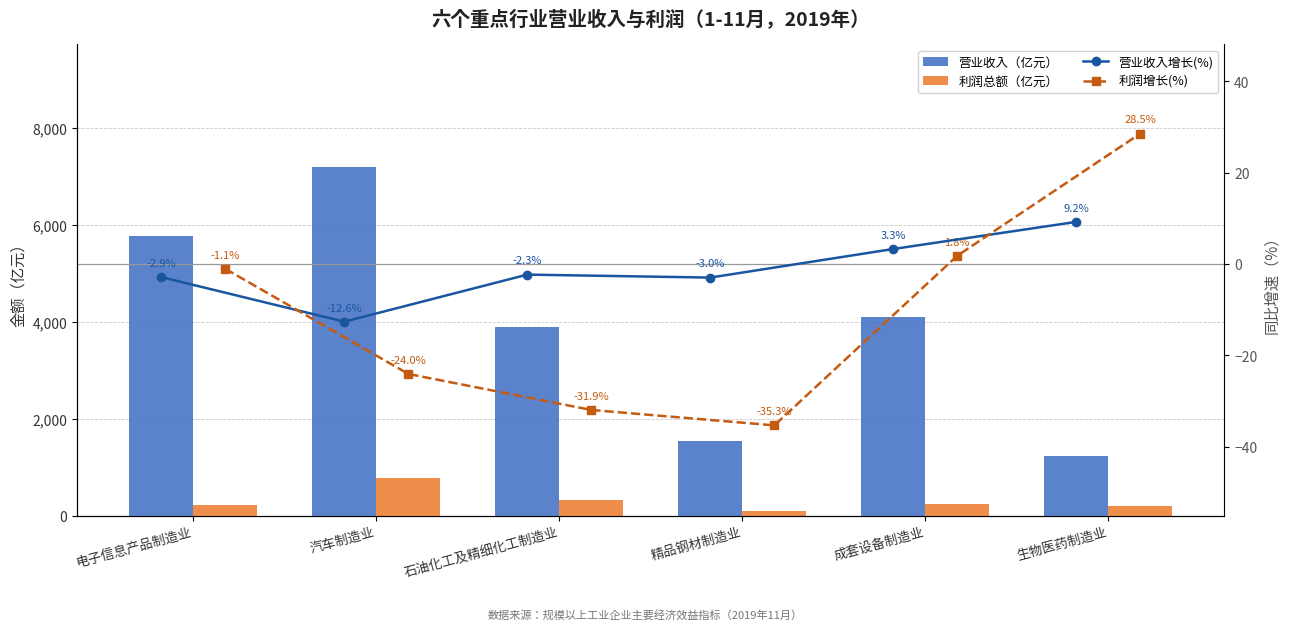

At which label does 营业收入（亿元） reach its minimum?

生物医药制造业